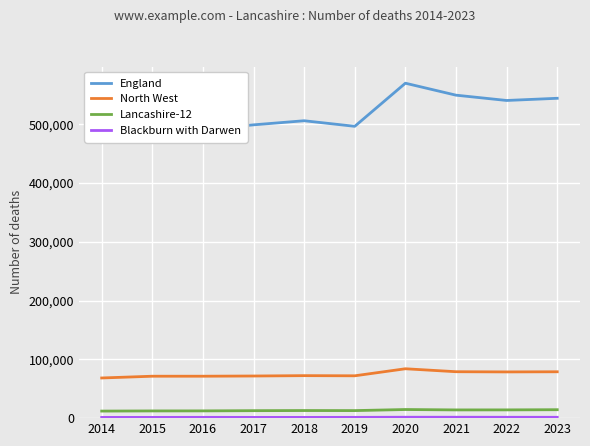

How many lines are shown in the chart?

4